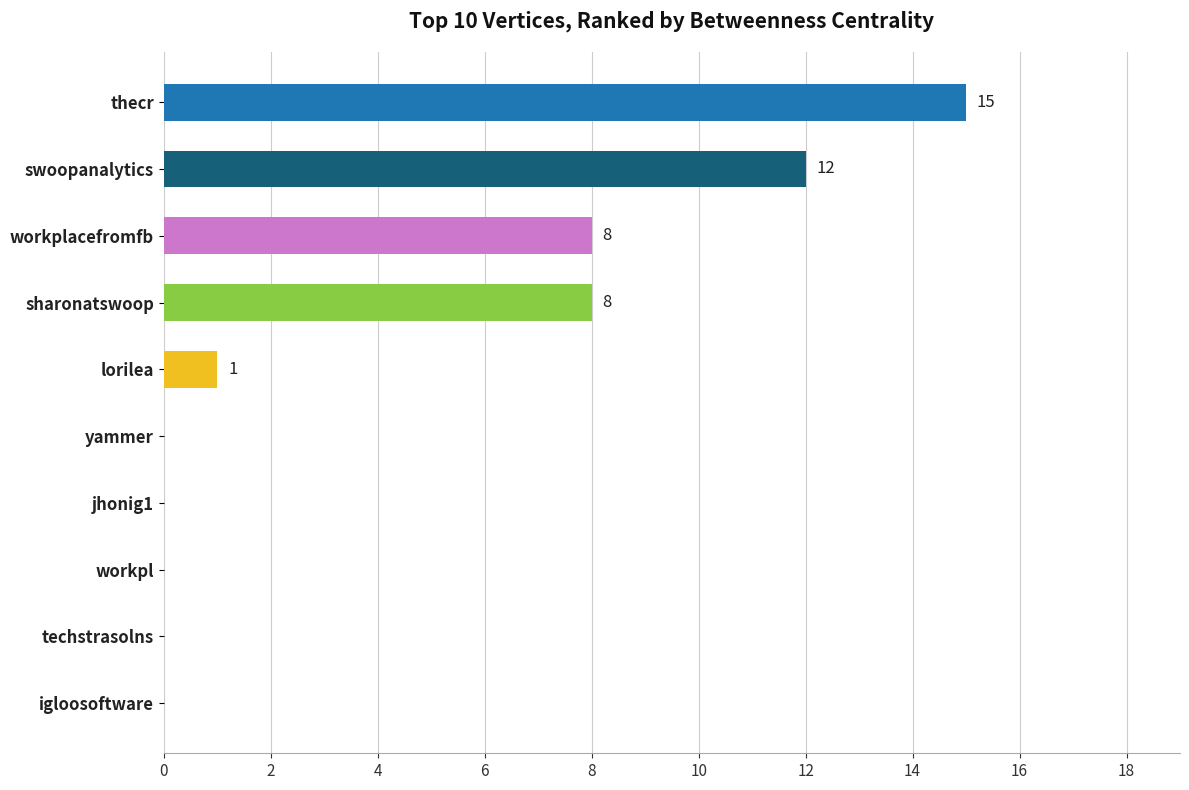

Are the bars horizontal?

Yes